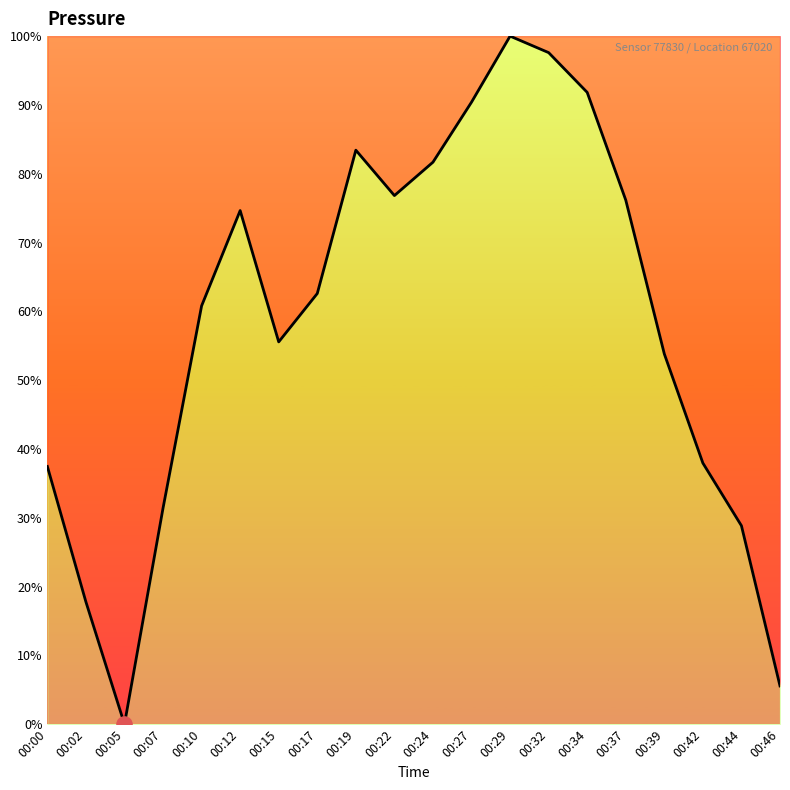

Which has a higher value, 00:42 or 00:46?

00:42